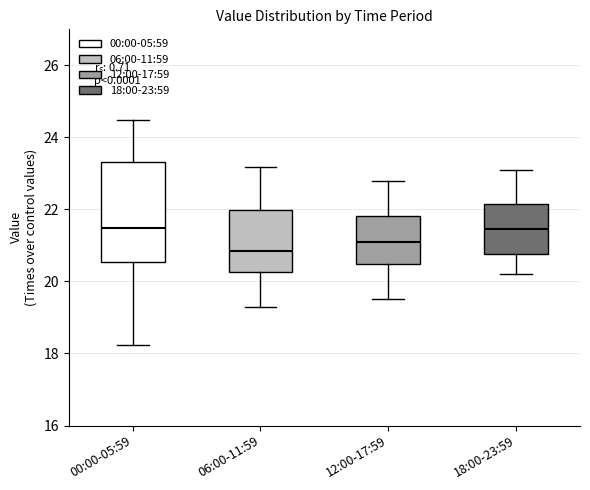

Reading left to right, transcribe this box plot: for each box, give where its median line is, the range the box spans, and where its two whiskers end, as read against the y-axis. The values are not printed on the chart, so give them approximately, as read against the axis.

00:00-05:59: median 21.4, box 20.6 to 23.4, whiskers 18.2 to 24.4
06:00-11:59: median 20.8, box 20.2 to 22.0, whiskers 19.4 to 23.2
12:00-17:59: median 21.2, box 20.4 to 21.8, whiskers 19.6 to 22.8
18:00-23:59: median 21.4, box 20.8 to 22.2, whiskers 20.2 to 23.2